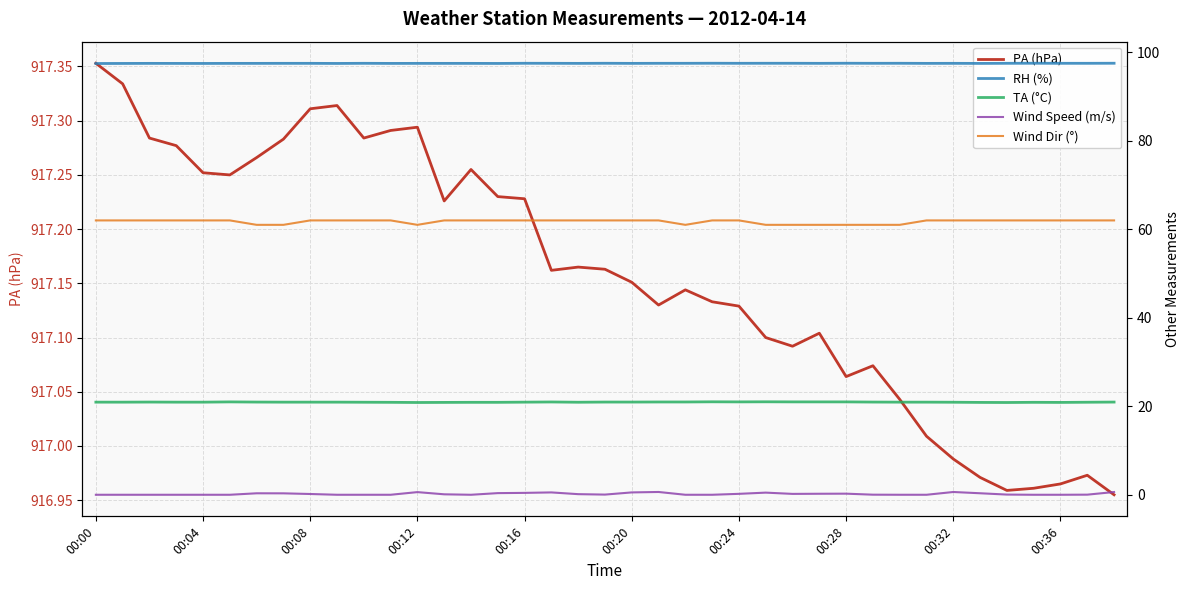

At which label does PA (hPa) reach its peak?

00:00